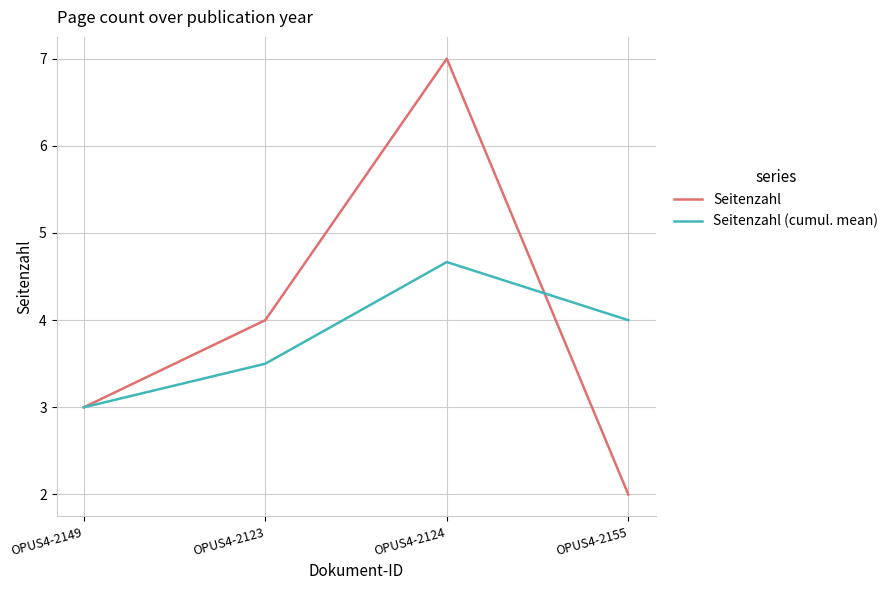

True or false: Seitenzahl (cumul. mean) has a value of 5.7 at OPUS4-2155.

False